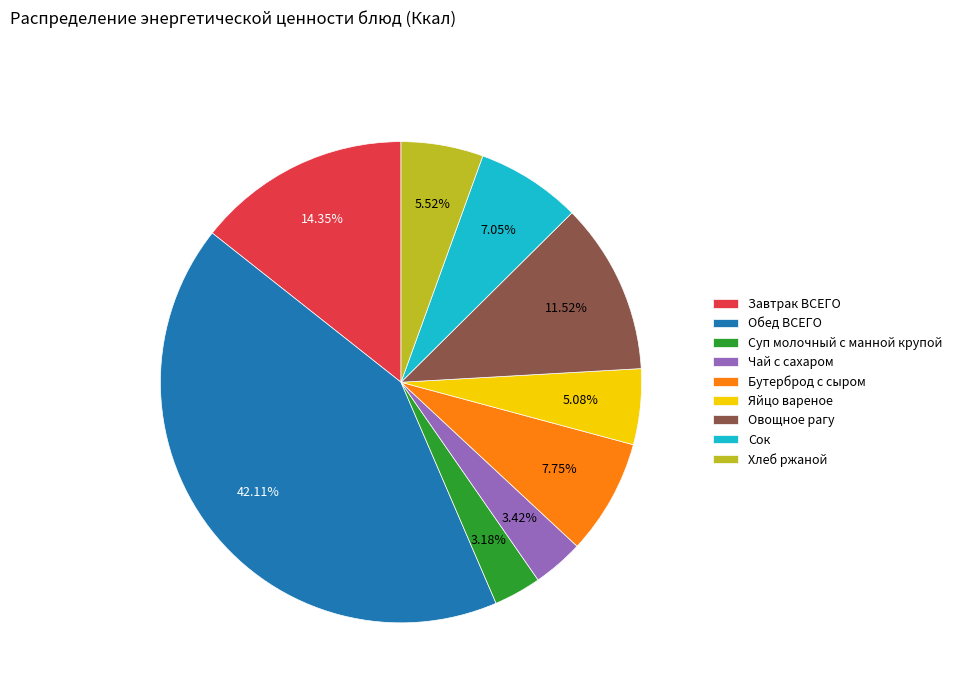

To the nearest percent, what is the difference between the Обед ВСЕГО and Овощное рагу slice percentages?

31%